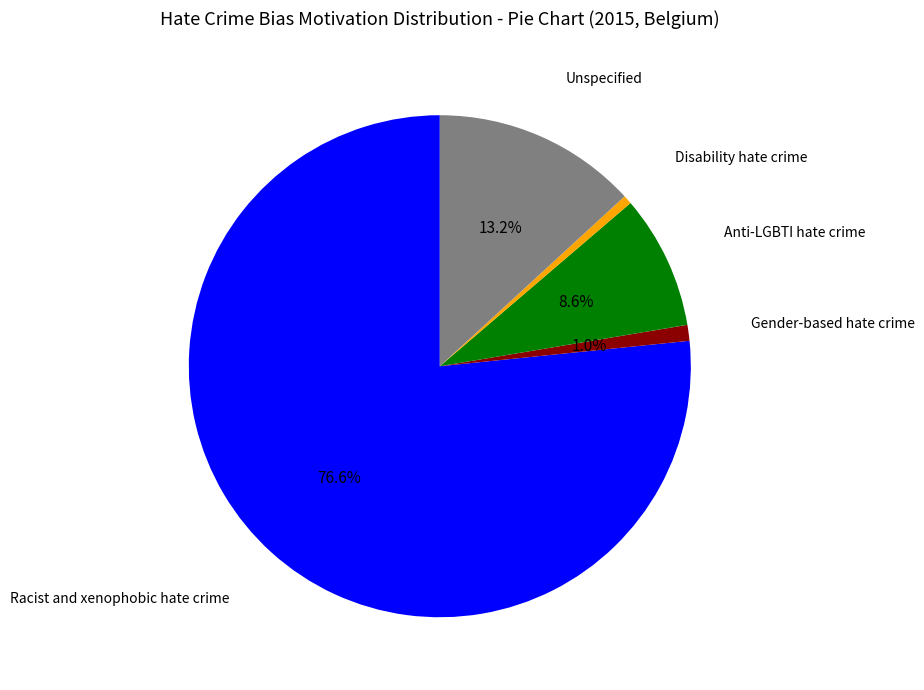

Is there any slice that represents more than half of the pie?

Yes